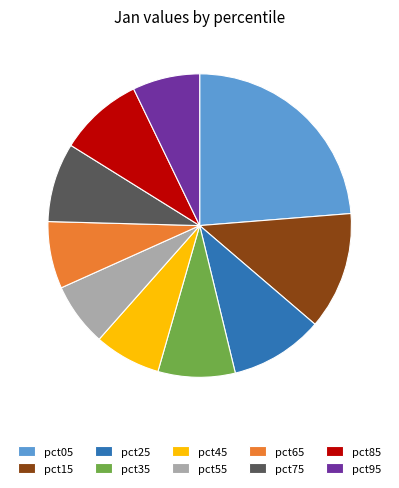

Do pct75 and pct45 together represent more than half of the pie?

No